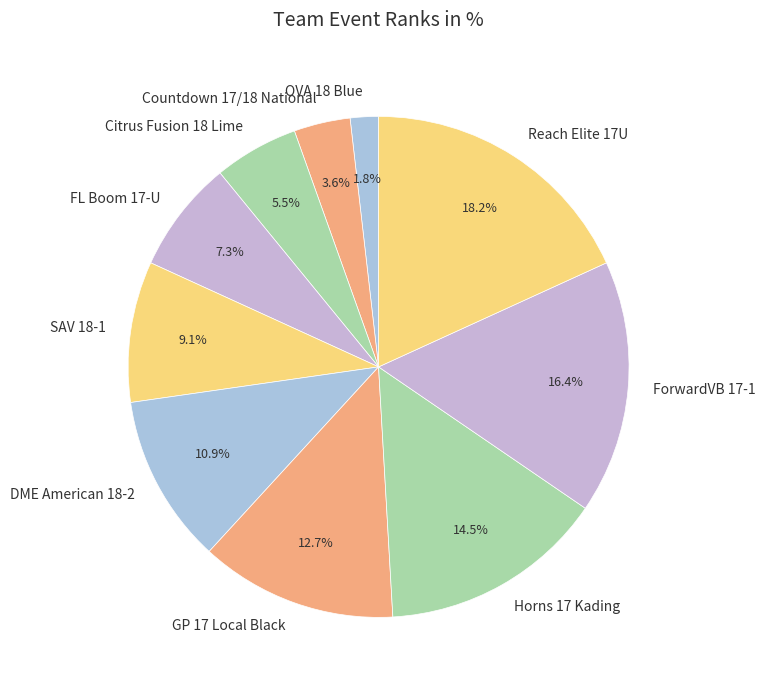

The OVA 18 Blue slice represents 16% of the pie. True or false?

False